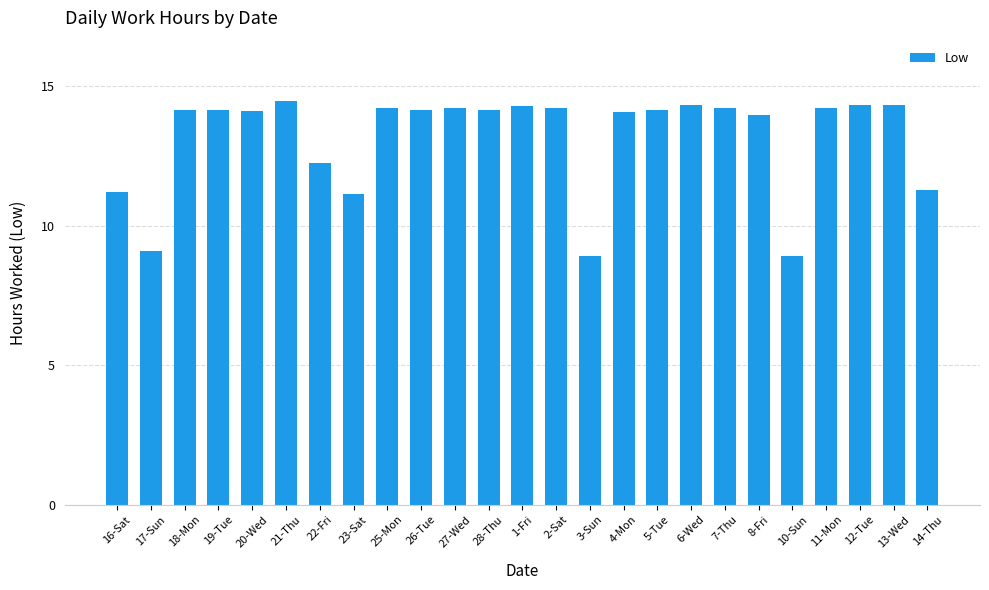

How many bars are there in total?

25